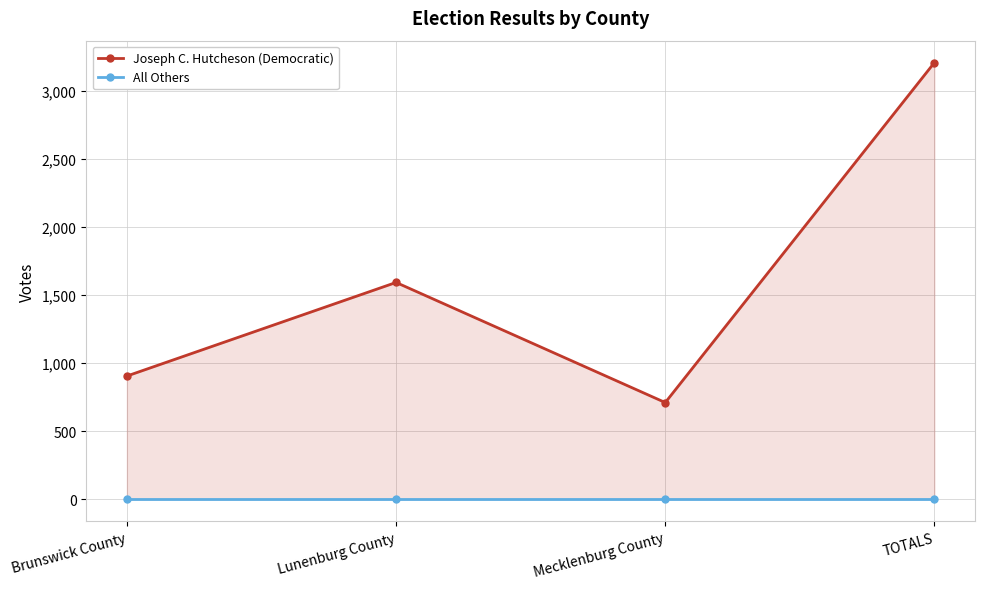

List the labels in order of All Others value, largest first.

Brunswick County, Lunenburg County, Mecklenburg County, TOTALS